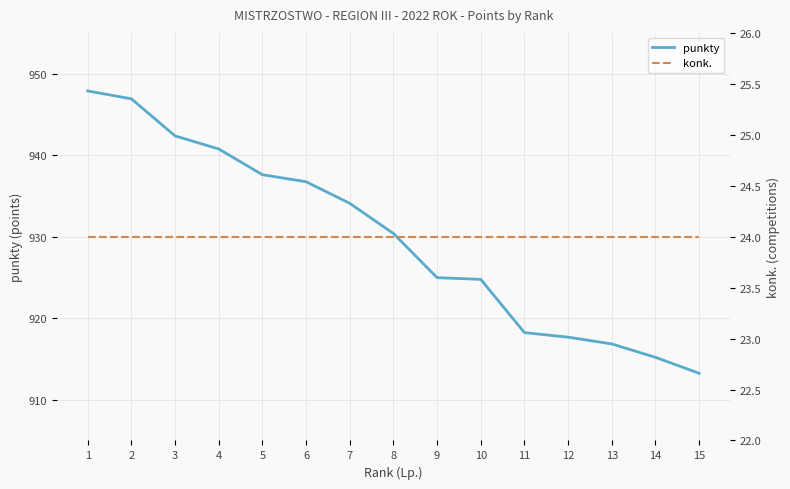

Reading right to left, list all the values displayed in this chart.

punkty: 913.2	915.2	916.8	917.7	918.2	924.8	925.0	930.4	934.1	936.7	937.6	940.8	942.4	946.9	947.9
konk.: 24.0	24.0	24.0	24.0	24.0	24.0	24.0	24.0	24.0	24.0	24.0	24.0	24.0	24.0	24.0